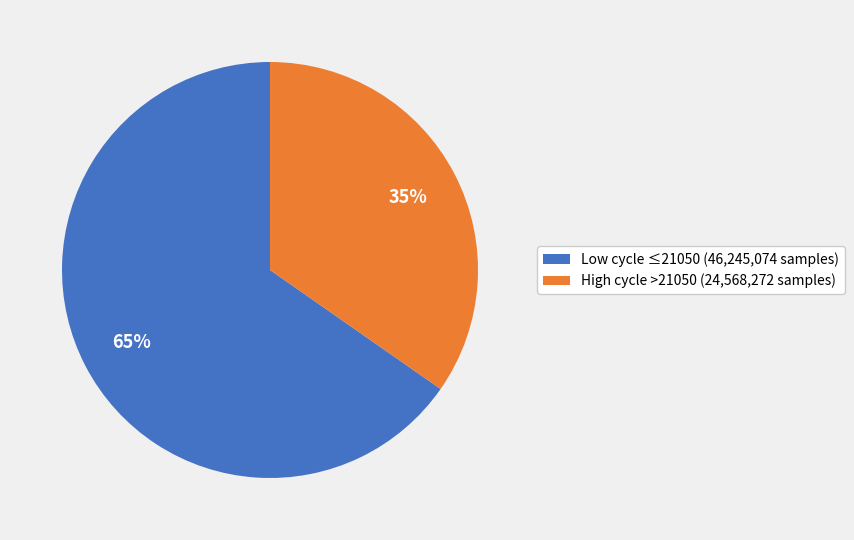

Do Low cycle ≤21050 (46,245,074 samples) and High cycle >21050 (24,568,272 samples) together represent more than half of the pie?

Yes